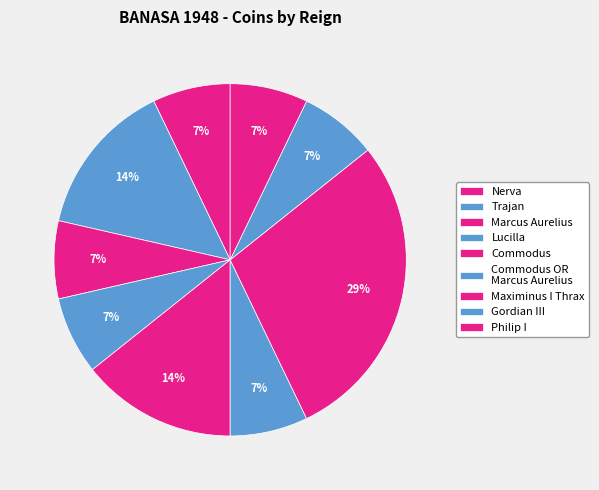

True or false: Nerva accounts for 1% of the total.

False